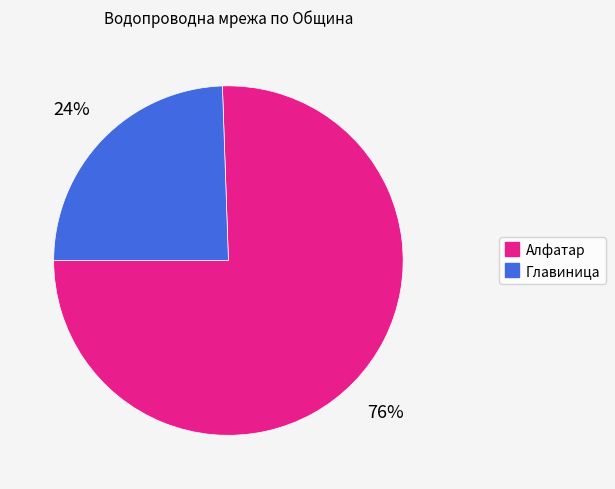

Is there any slice that represents more than half of the pie?

Yes